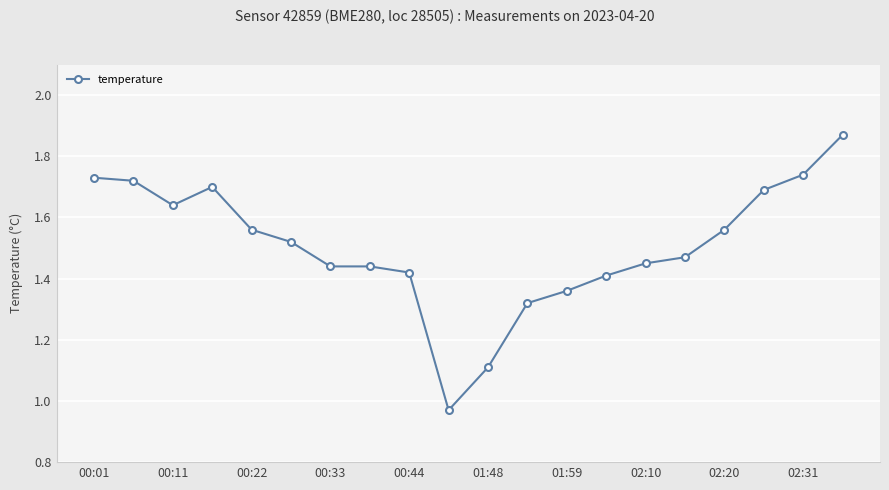

What is the difference between the maximum and second lowest values?

0.8